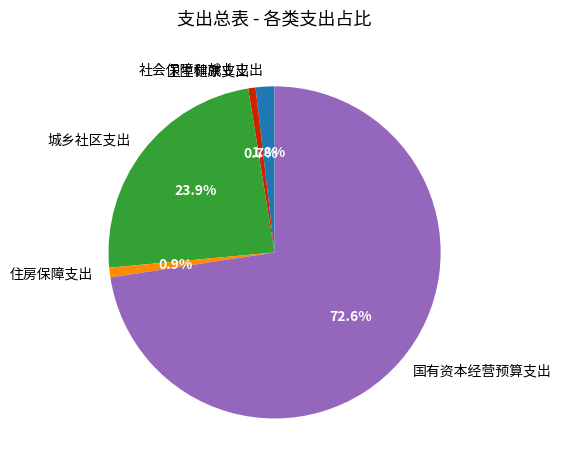

Which slice is the largest?

国有资本经营预算支出